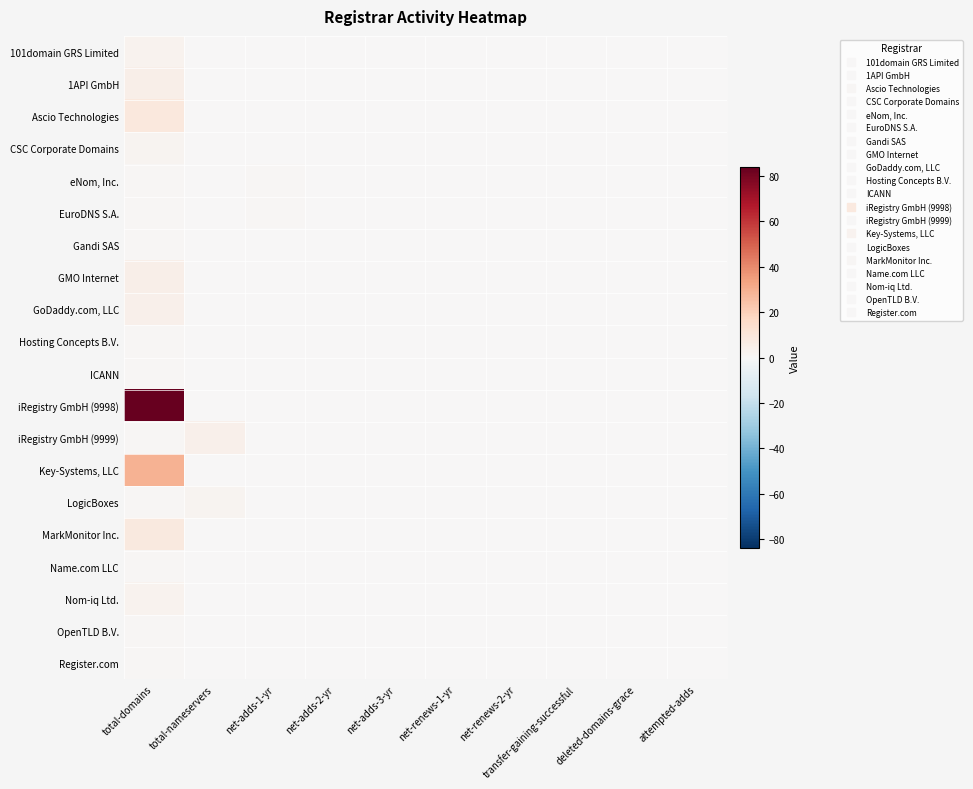

Which label corresponds to the smallest value in the chart?

total-nameservers